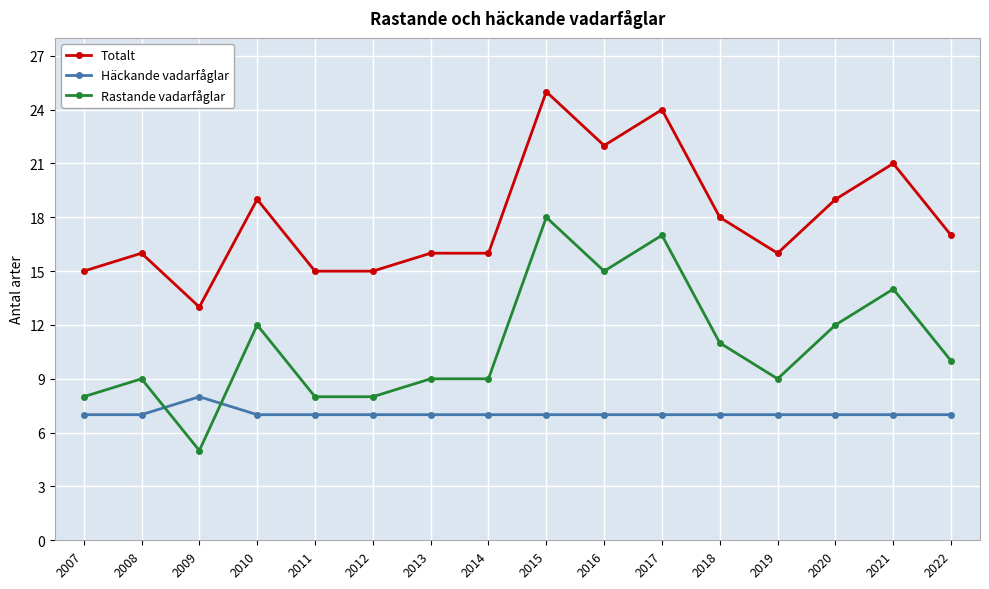

Does the chart have visible grid lines?

Yes